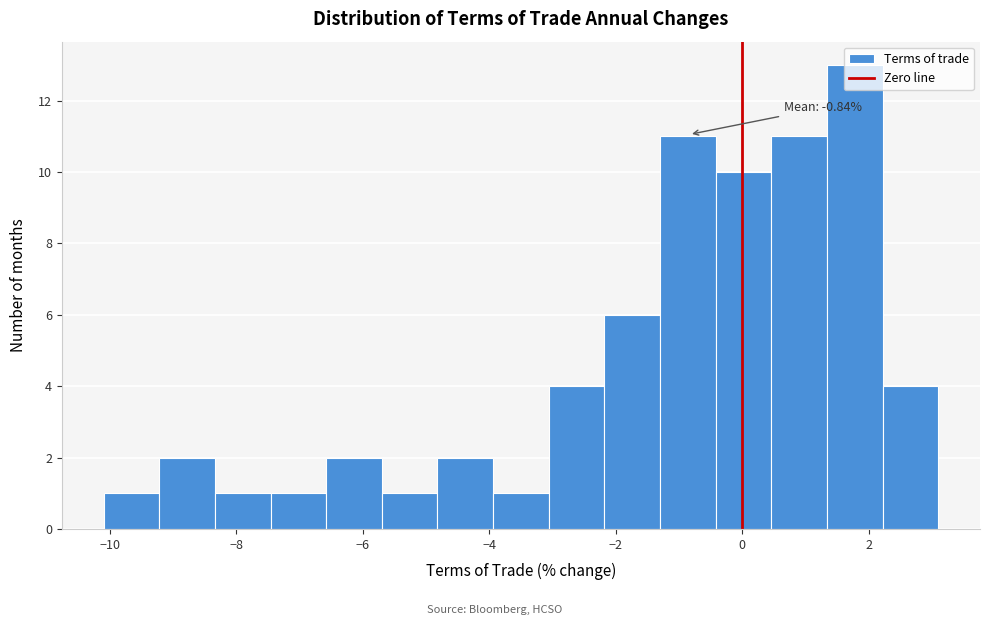

Over which range of the x-axis is the bar tallest?

1.34 to 2.22